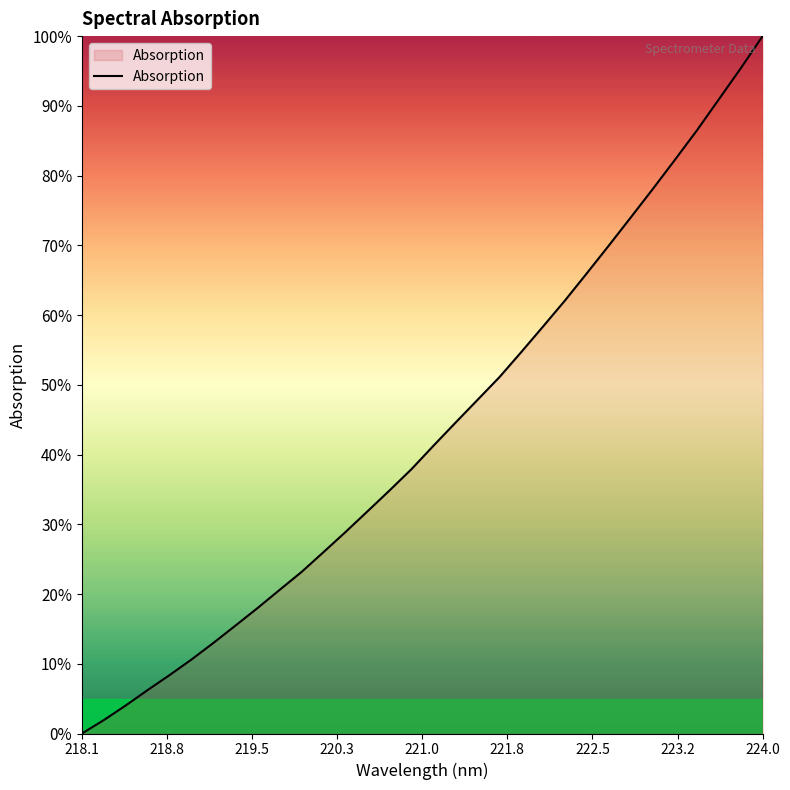

What is the average value?

0.4